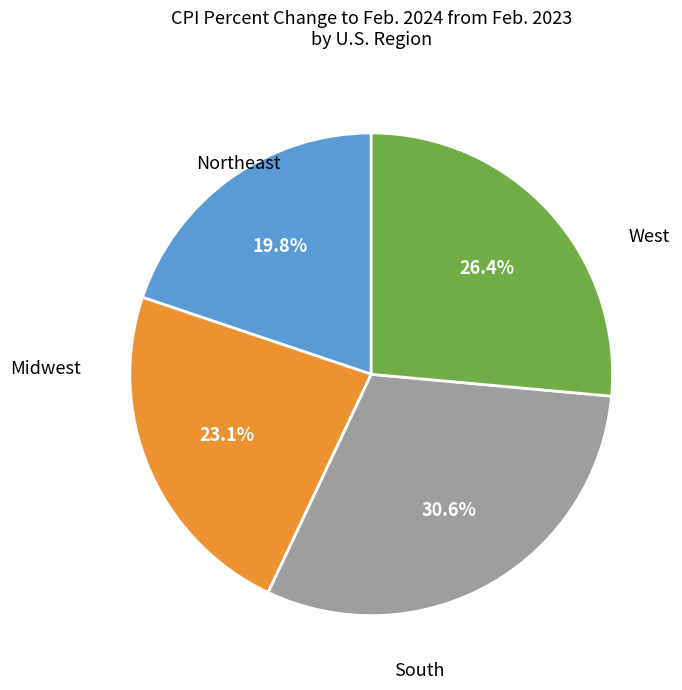

Is there a majority slice in this chart?

No